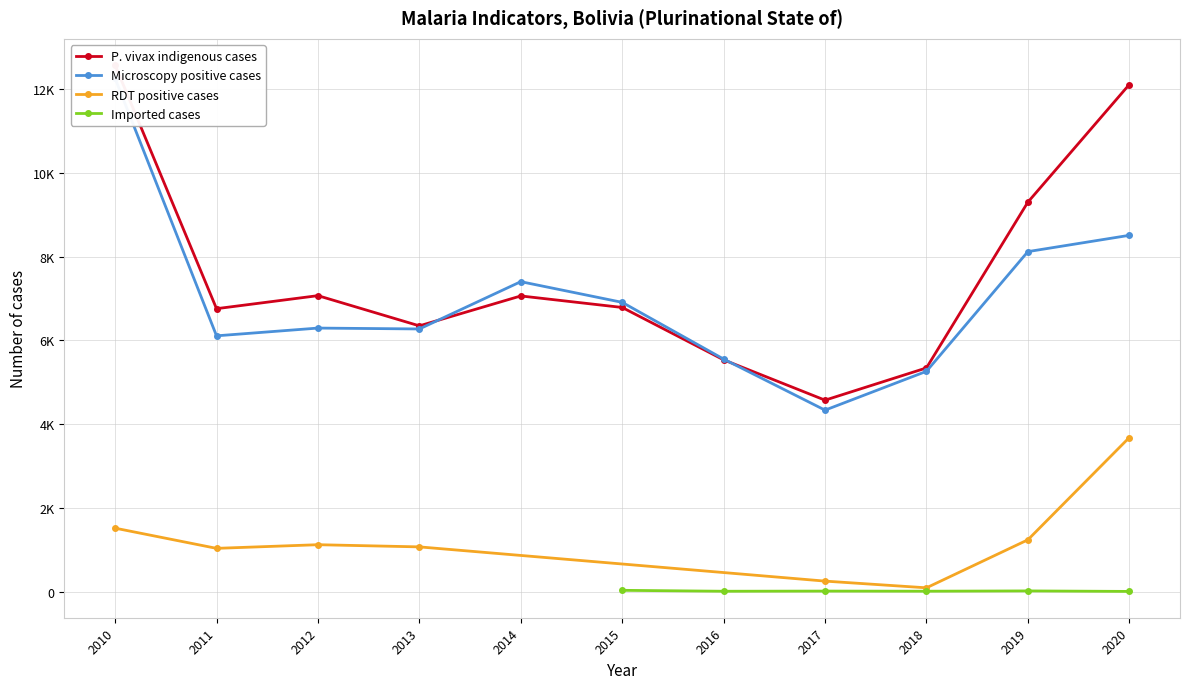

True or false: P. vivax indigenous cases and Microscopy positive cases intersect in this chart.

True